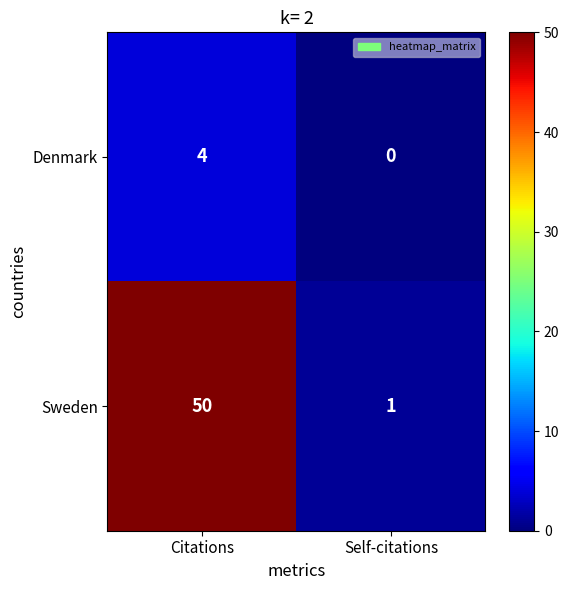

Rank the series by their maximum value, from highest to lowest.

Sweden, Denmark